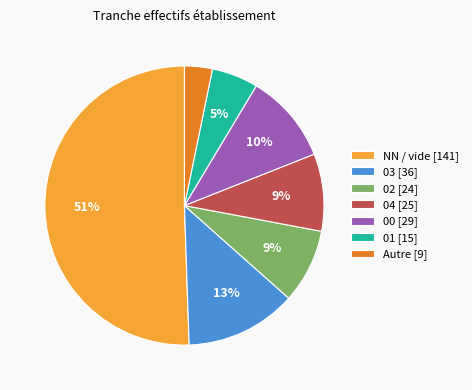

Count the number of slices in the pie.

7